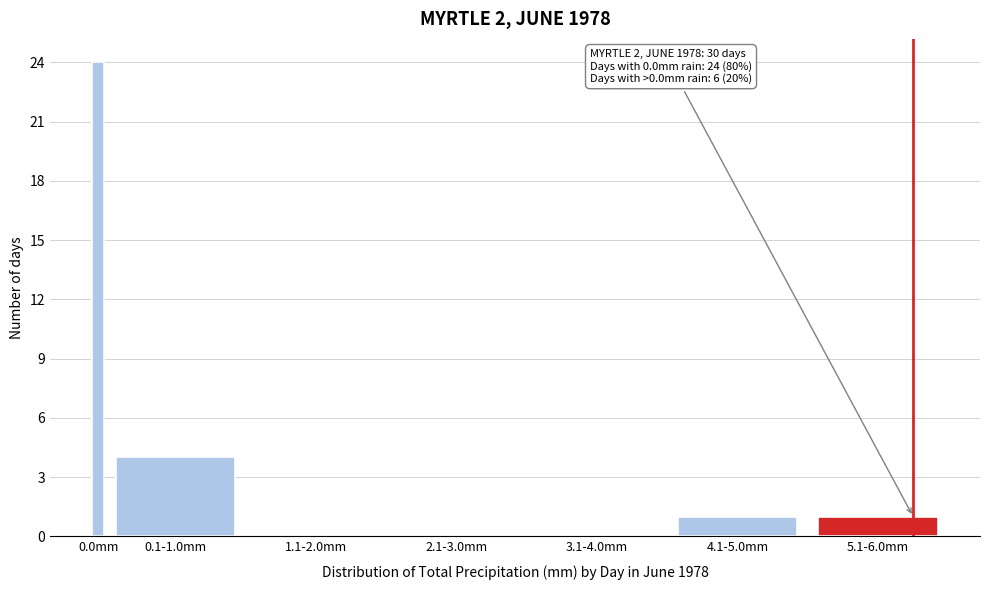

Reading left to right, transcribe all the data shown in this chart.

0.0mm=24	0.1-1.0mm=4	1.1-2.0mm=0	2.1-3.0mm=0	3.1-4.0mm=0	4.1-5.0mm=1	5.1-6.0mm=1